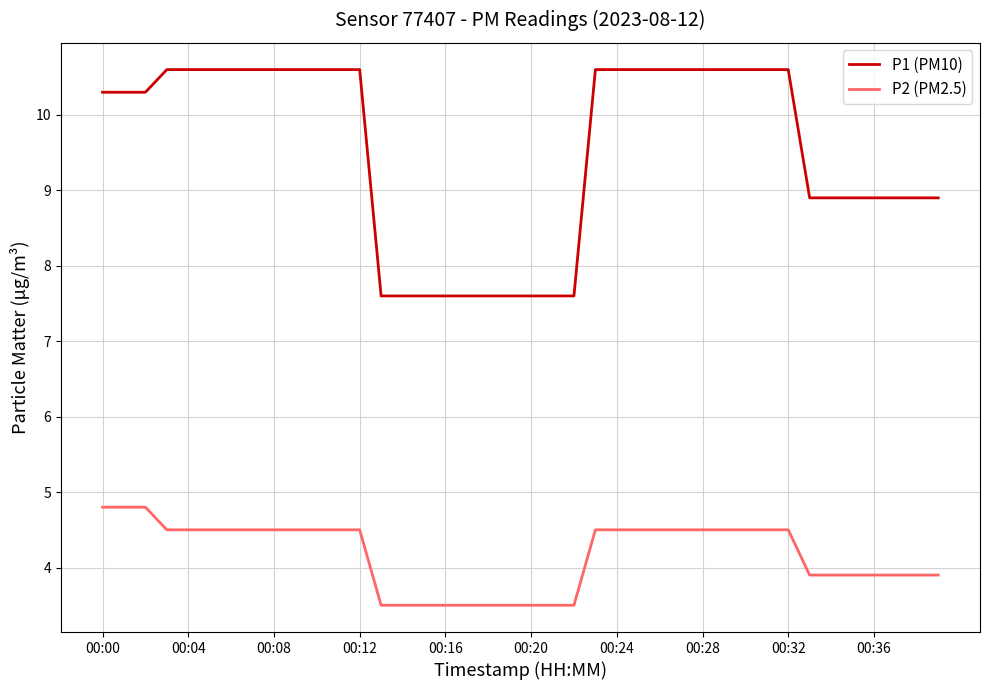

Which series has the largest total across all categories?

P1 (PM10)